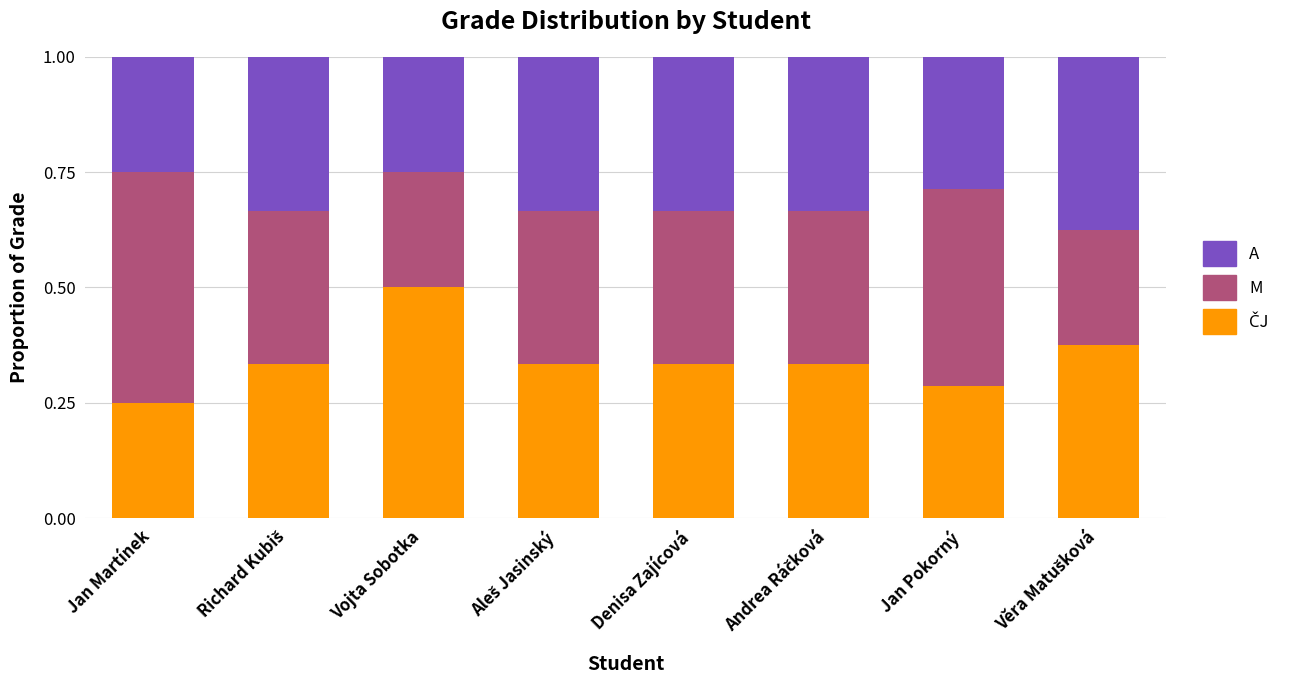

What is the total value across all series at Denisa Zajícová?

1.0